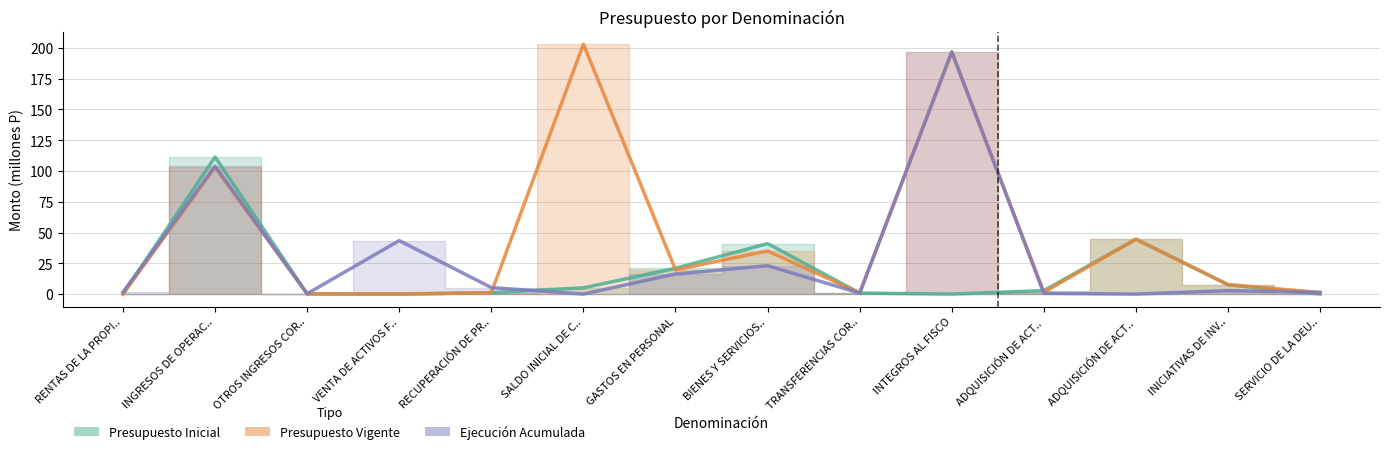

Reading left to right, what are all the values shown in this chart?

Presupuesto Inicial: 0.0	111.4	0.2	0.0	1.2	5.1	21.0	41.0	0.8	0.0	2.8	44.6	7.6	0.0
Presupuesto Vigente: 0.0	102.9	0.2	0.0	1.2	203.1	19.7	35.0	0.8	196.7	1.5	44.6	7.7	1.3
Ejecución Acumulada: 1.6	103.9	0.3	43.5	5.3	0.0	16.3	23.0	0.8	196.7	0.6	0.0	2.8	1.3